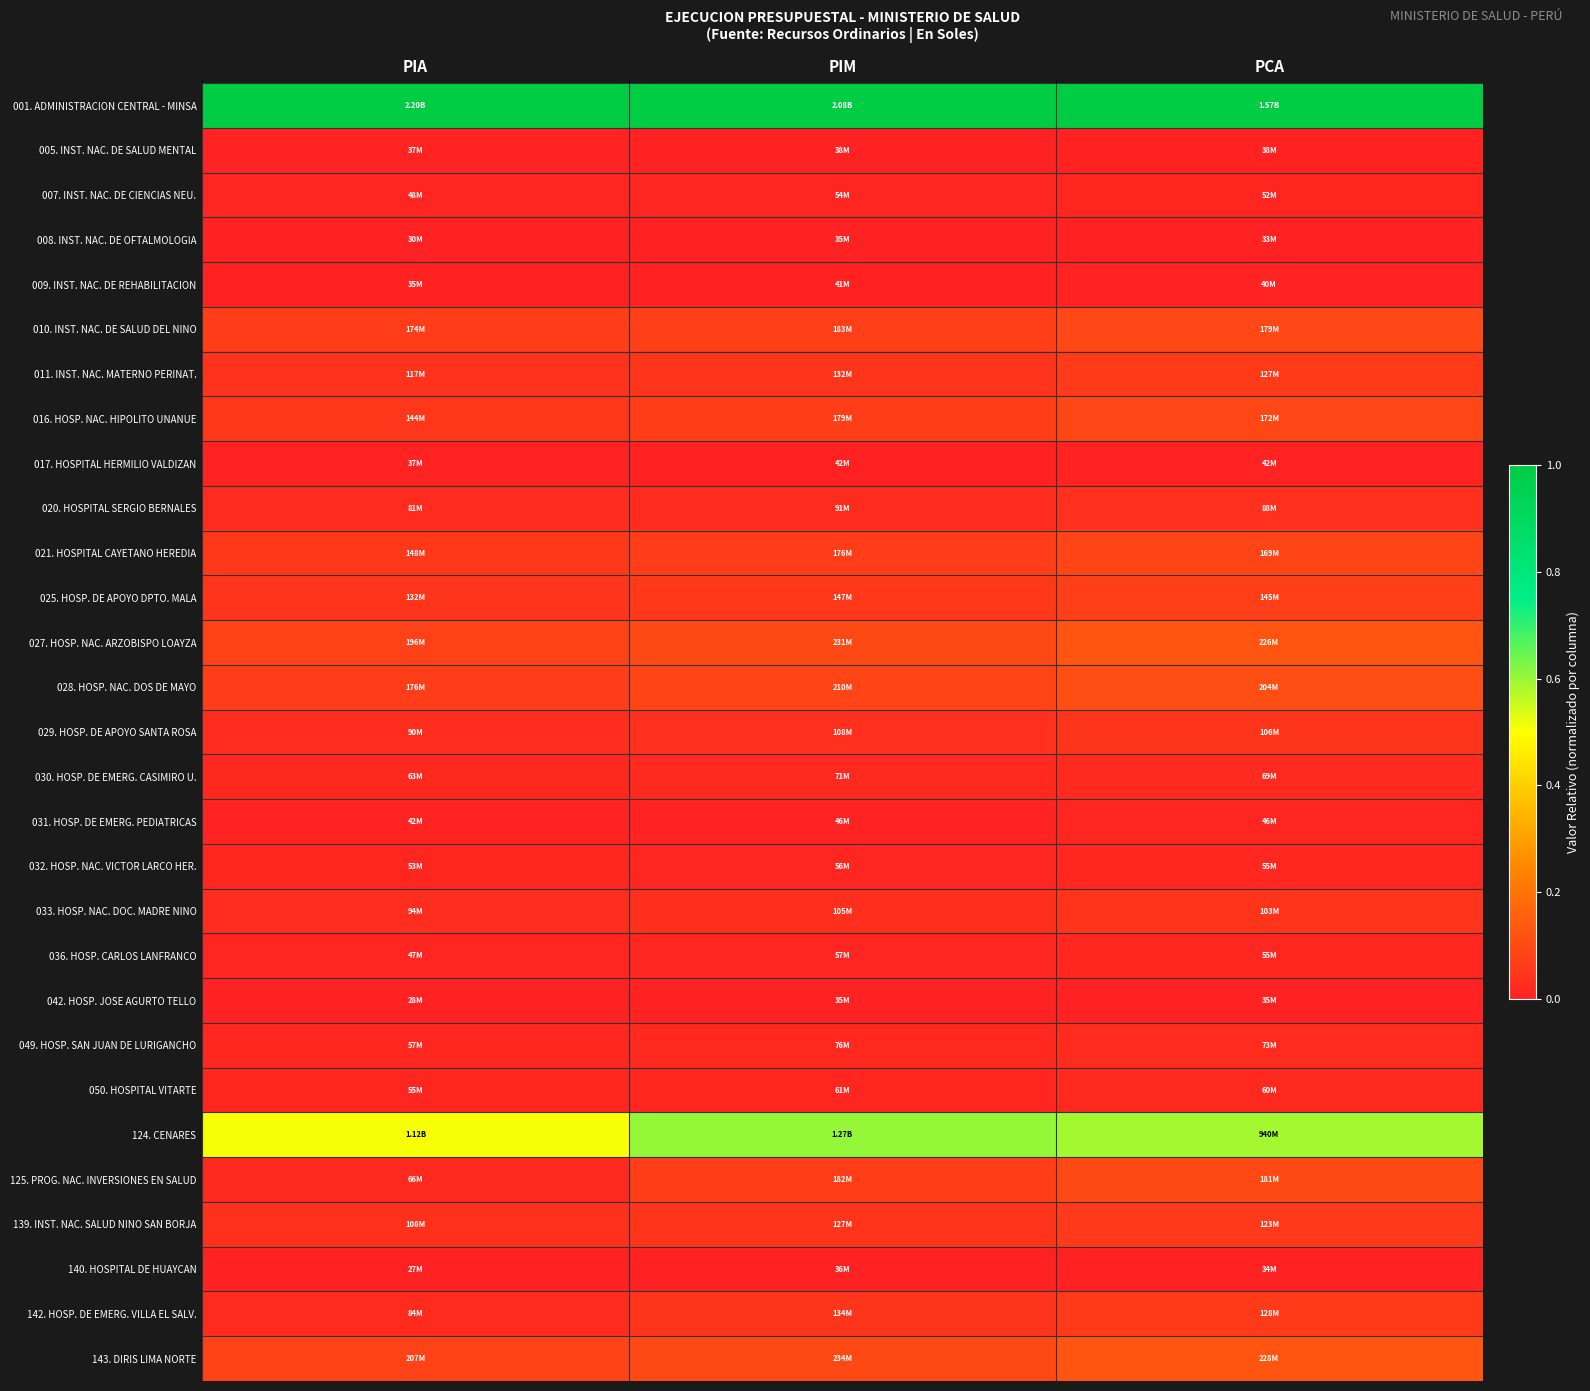

At which category is the sum across all series the highest?

PCA